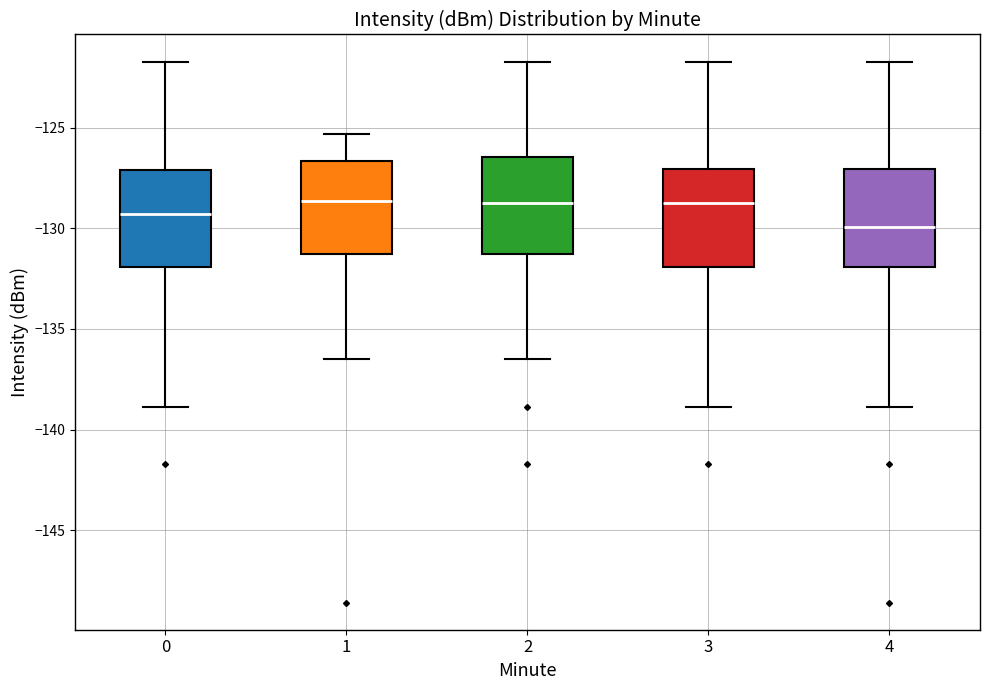

Reading left to right, transcribe this box plot: for each box, give where its median line is, the range the box spans, and where its two whiskers end, as read against the y-axis. The values are not printed on the chart, so give them approximately, as read against the axis.

0: median -129.5, box -132.0 to -127.0, whiskers -139.0 to -121.5
1: median -128.5, box -131.5 to -126.5, whiskers -136.5 to -125.5
2: median -129.0, box -131.5 to -126.5, whiskers -136.5 to -121.5
3: median -129.0, box -132.0 to -127.0, whiskers -139.0 to -121.5
4: median -130.0, box -132.0 to -127.0, whiskers -139.0 to -121.5